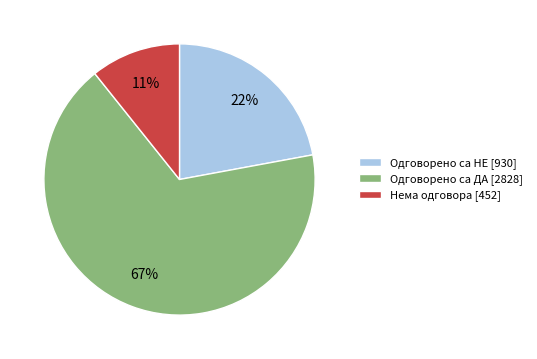

Rank the categories by value from lowest to highest.

Нема одговора [452], Одговорено са НЕ [930], Одговорено са ДА [2828]